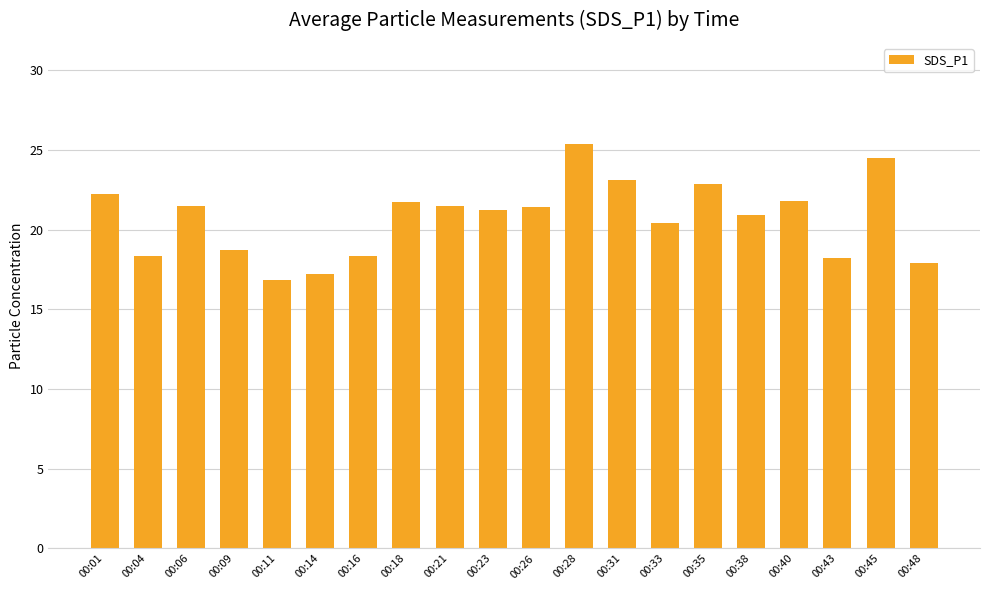

What is the ratio of the value at 00:45 to the value at 00:04?

1.3